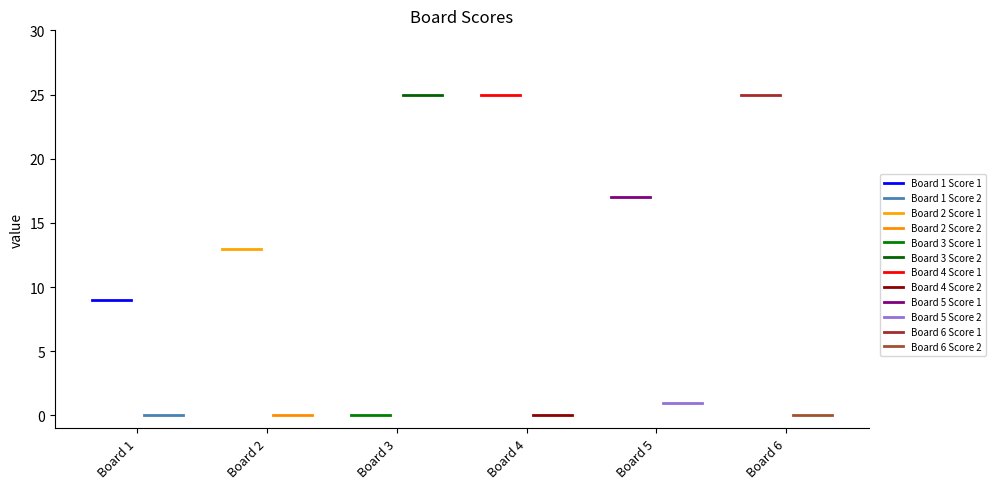

Rank the series at 5 from lowest to highest value.

Score 2, Score 1